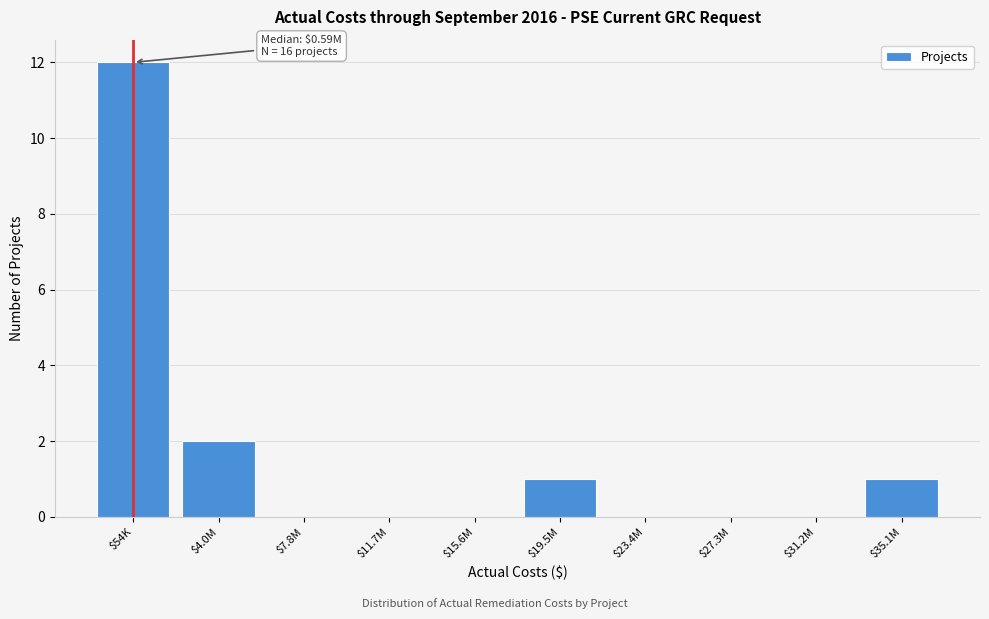

At which category does the chart reach its peak across all series?

$54K